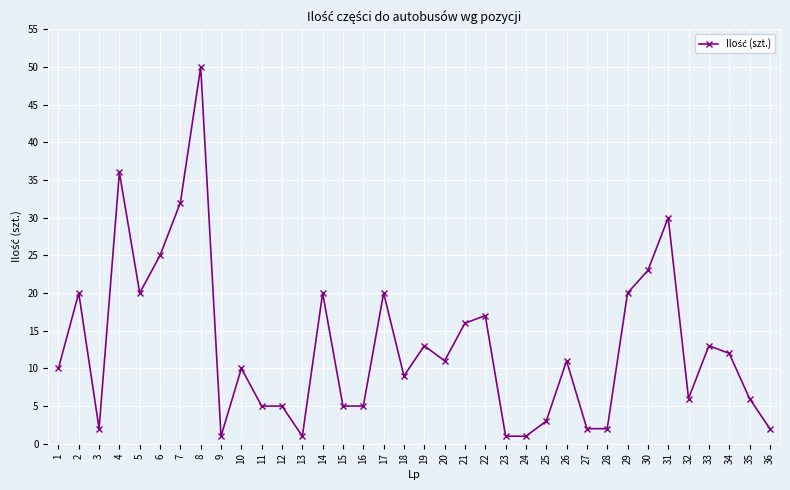

Which label corresponds to the largest value in the chart?

8